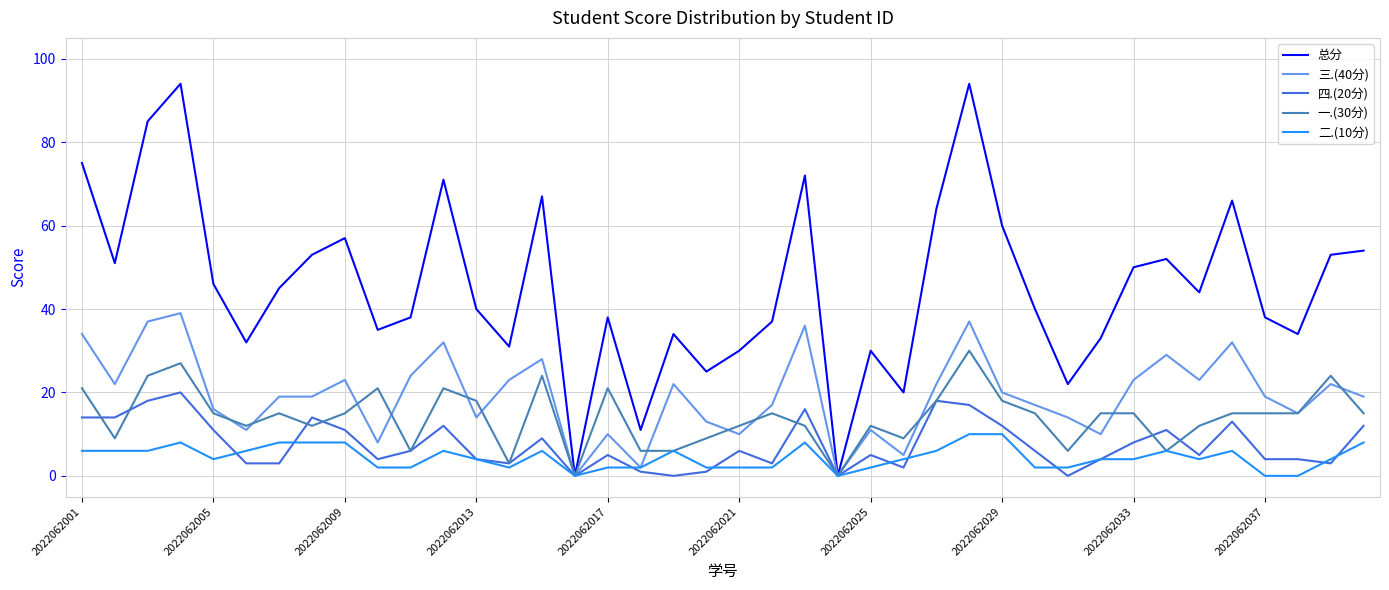

What is the greatest value displayed?

94